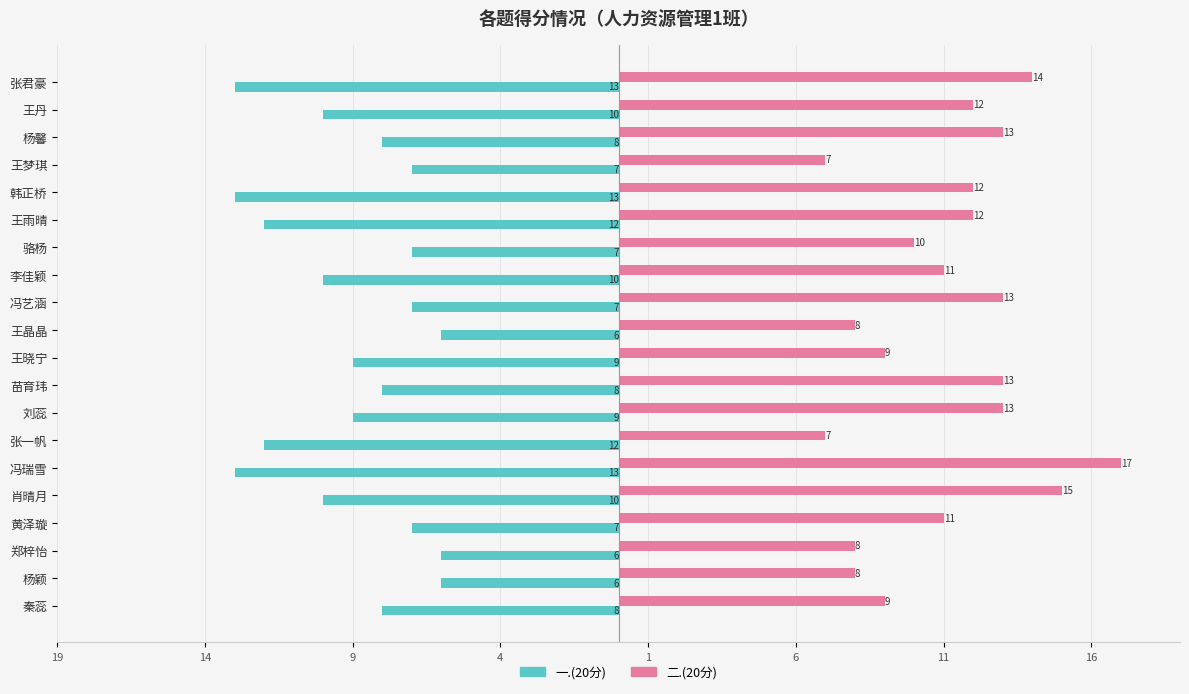

What are all the series names shown in the legend?

一.(20分), 二.(20分)